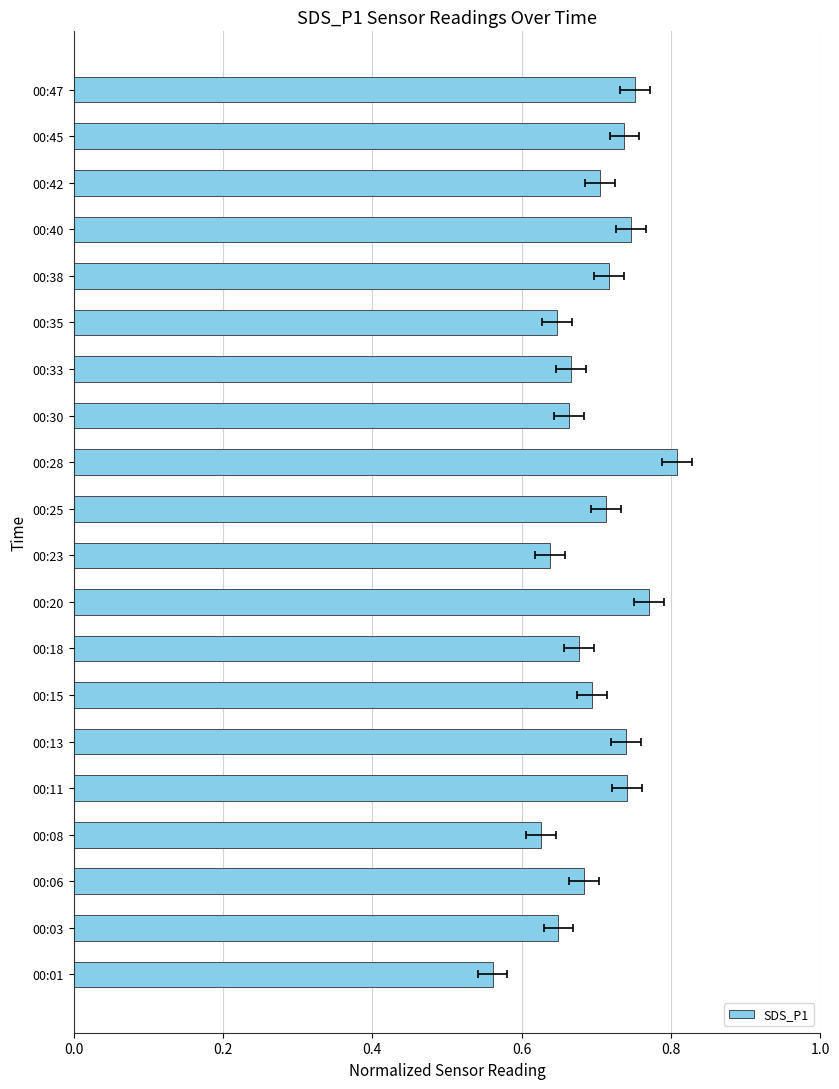

What is the average value?

0.7